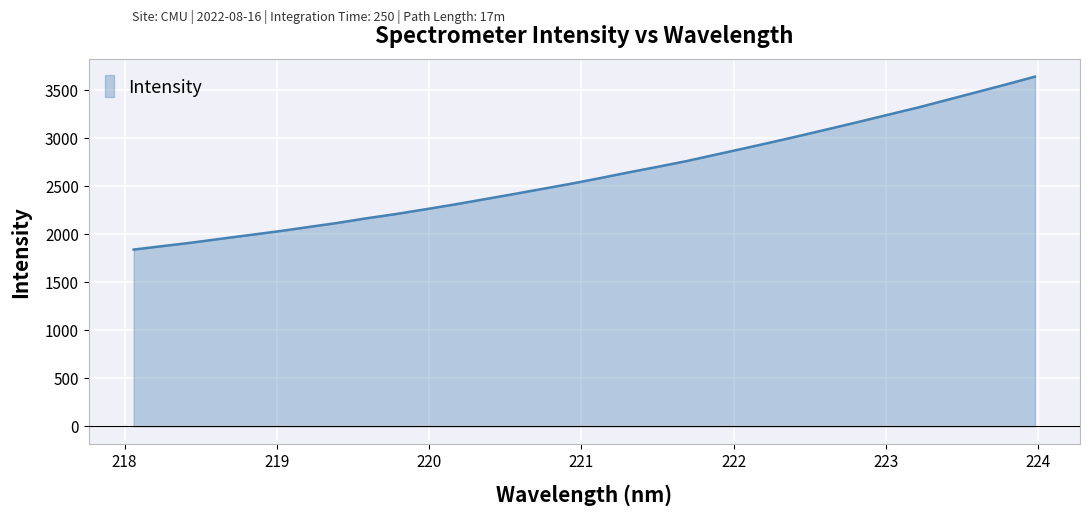

What is the difference between the maximum and minimum values?

1800.4